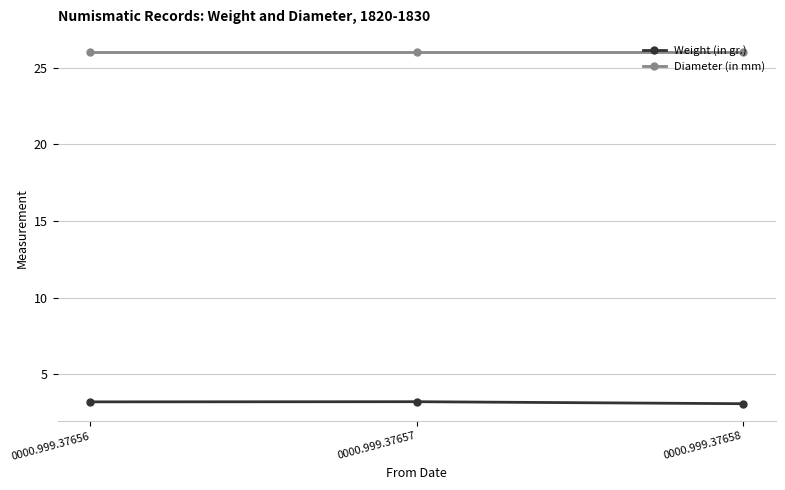

How many categories are shown in the chart?

3